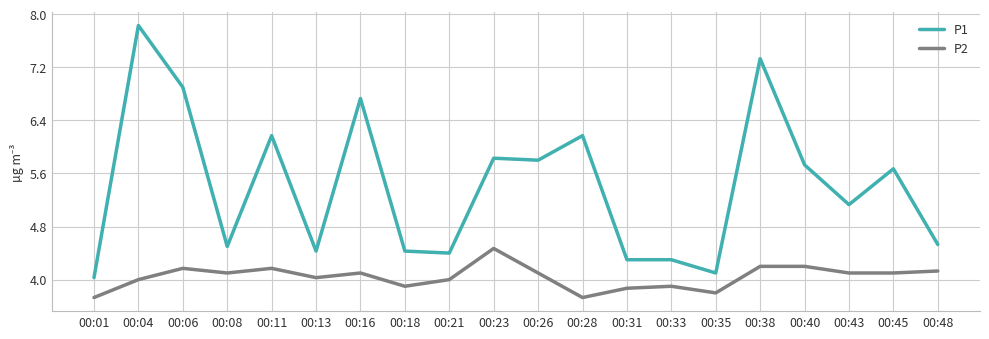

What are all the series names shown in the legend?

P1, P2